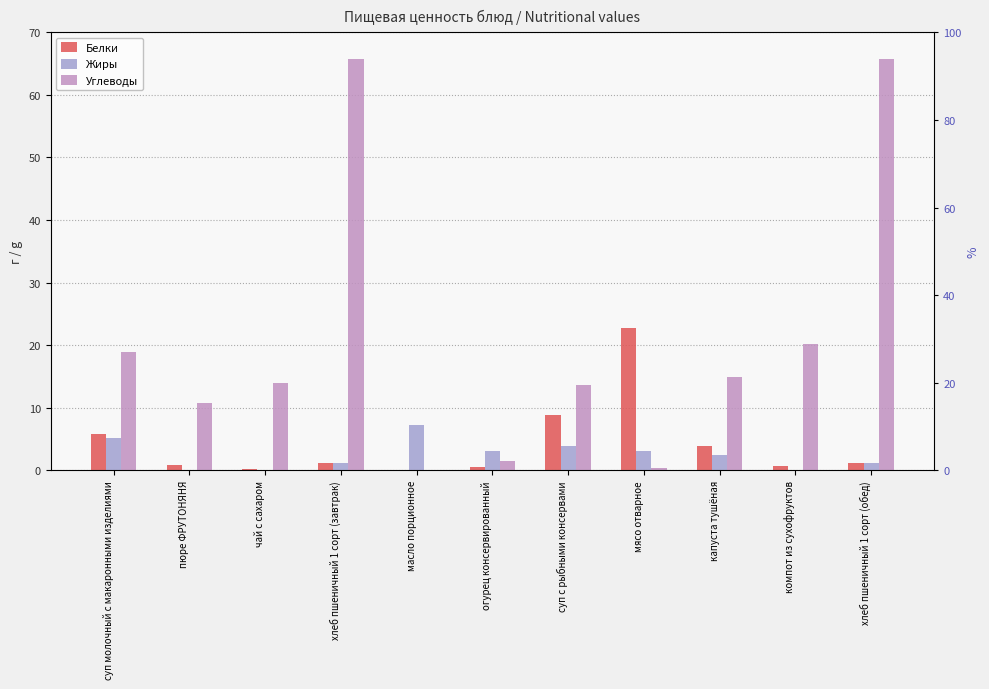

Between суп молочный с макаронными изделиями and пюре ФРУТОНЯНЯ, which series saw the biggest shift?

Углеводы